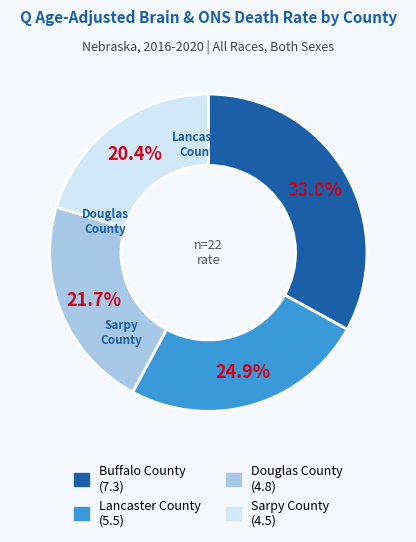

What is the total percentage of Douglas County and Buffalo County?

54.8%